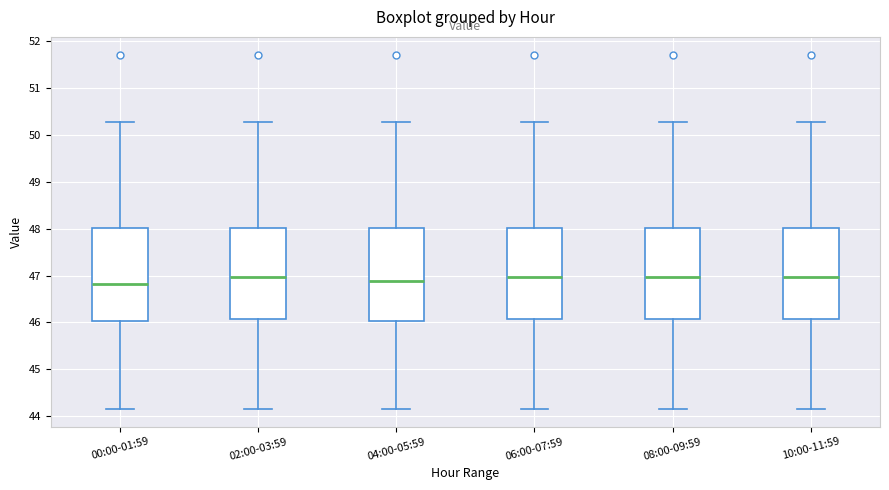

Where is the upper edge of the box for 10:00-11:59 on the y-axis? The values are not printed on the chart, so give them approximately, as read against the axis.

48.0